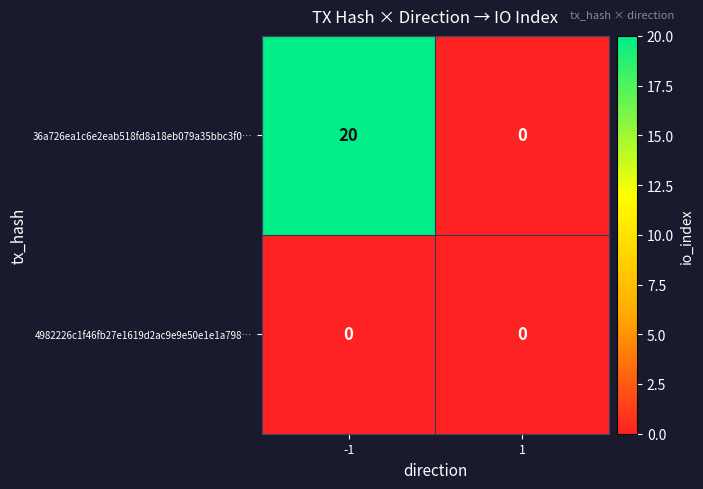

Read the 36a726ea1c6e2eab518fd8a18eb079a35bbc3f0… value at -1, to the nearest 5.

20